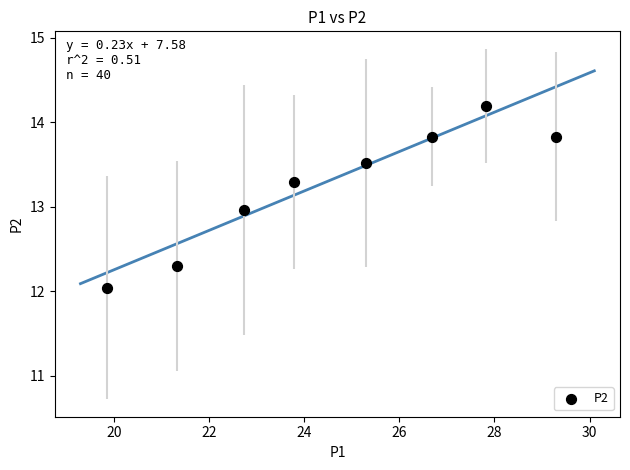

What is the range of X values (max minus min)?

9.4